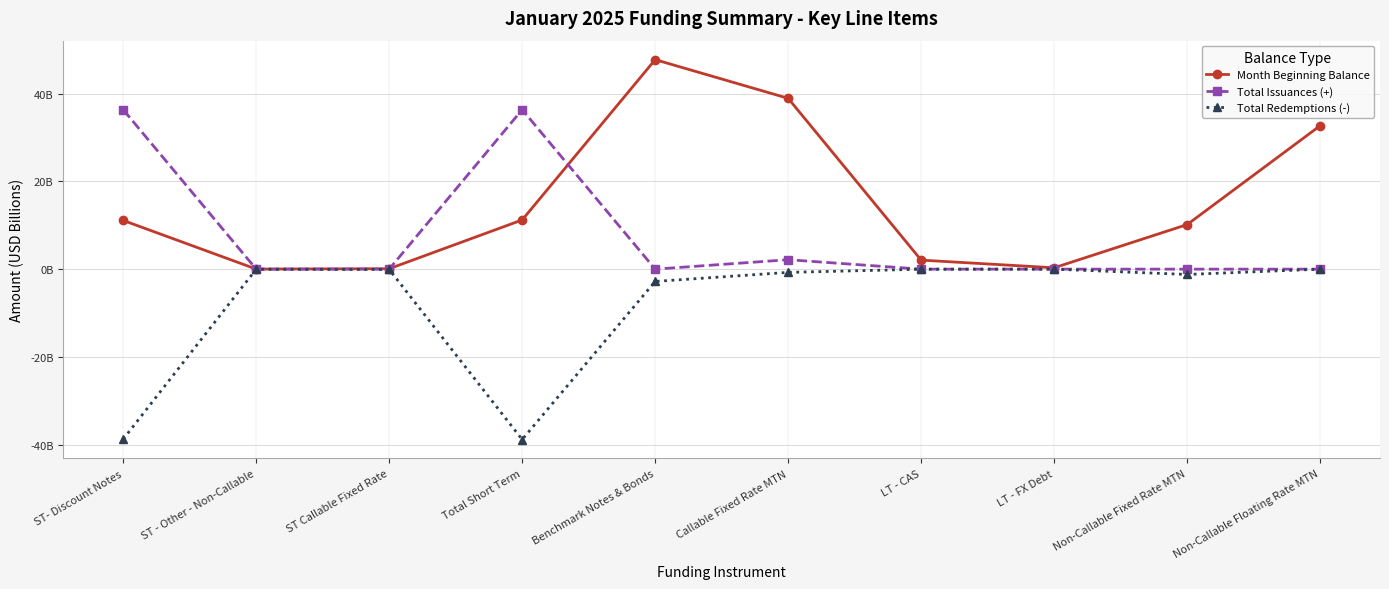

List the labels in order of Total Redemptions (-) value, smallest first.

Total Short Term, ST- Discount Notes, Benchmark Notes & Bonds, Non-Callable Fixed Rate MTN, Callable Fixed Rate MTN, ST Callable Fixed Rate, LT - CAS, ST - Other - Non-Callable, LT - FX Debt, Non-Callable Floating Rate MTN